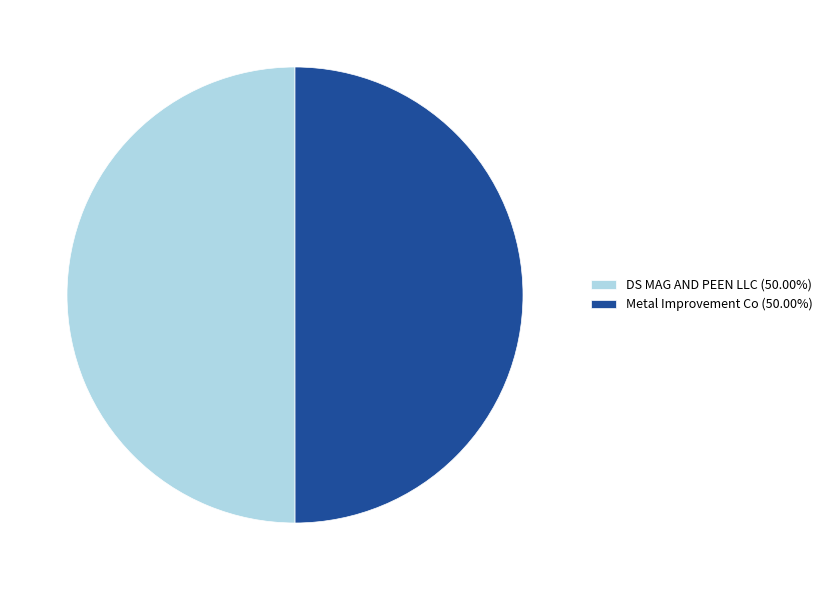

Combined, do Metal Improvement Co (50.00%) and DS MAG AND PEEN LLC (50.00%) account for over 50%?

Yes